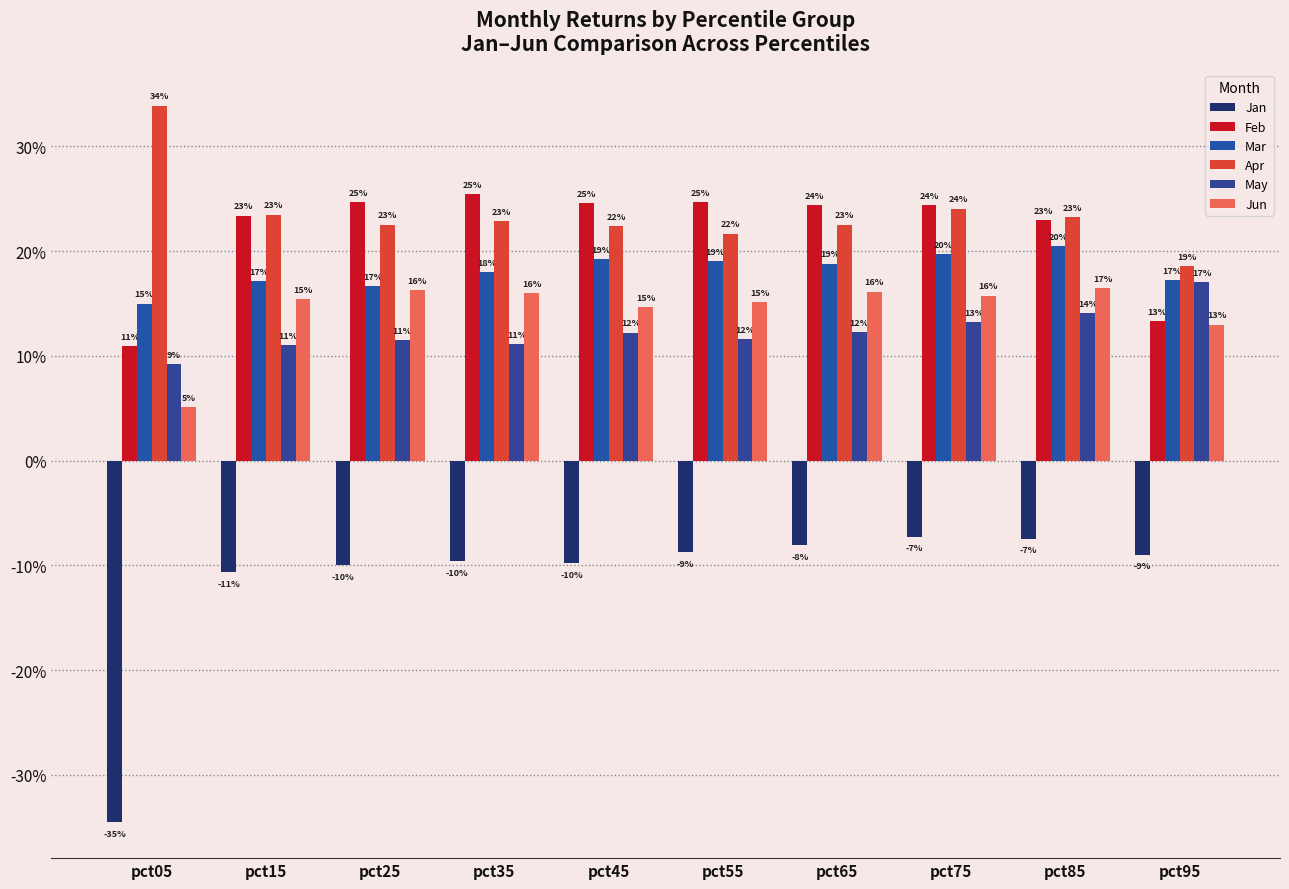

At which category is the sum across all series the highest?

pct75